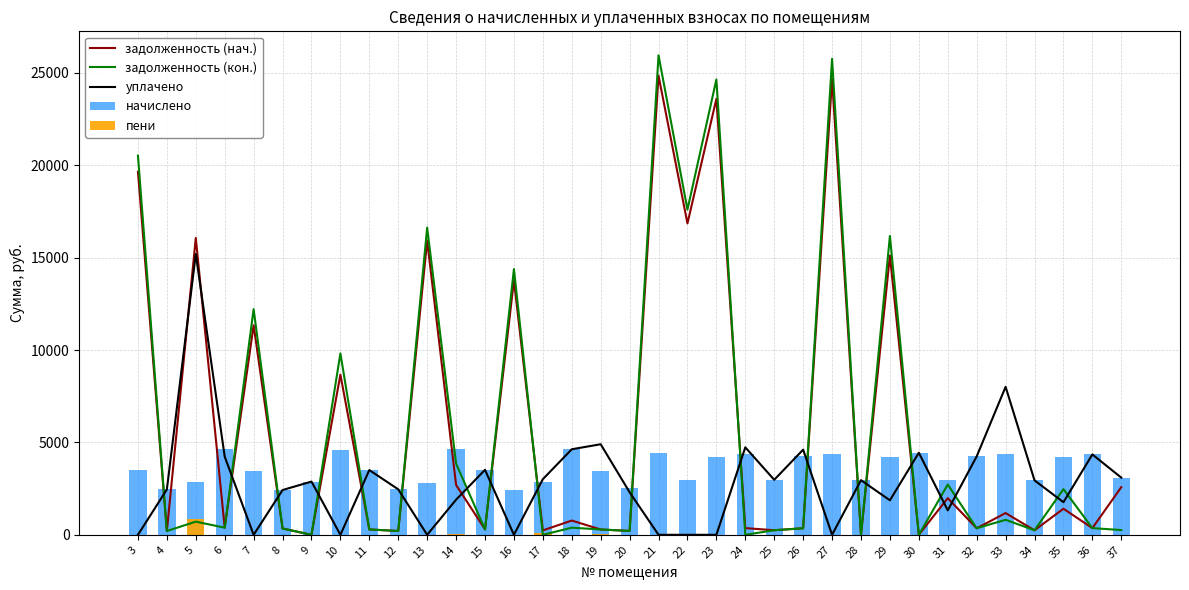

What is the difference between the уплачено values at 35 and 26?

2844.0